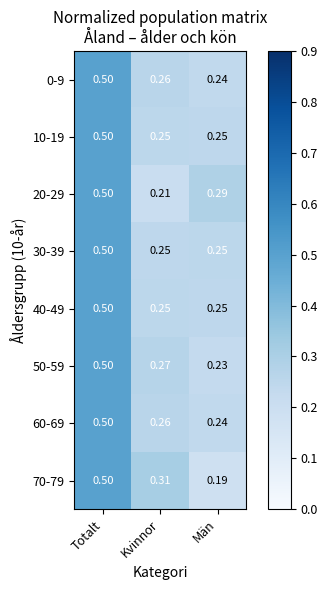

Where is 0-9 nearest to the value 0?

Män